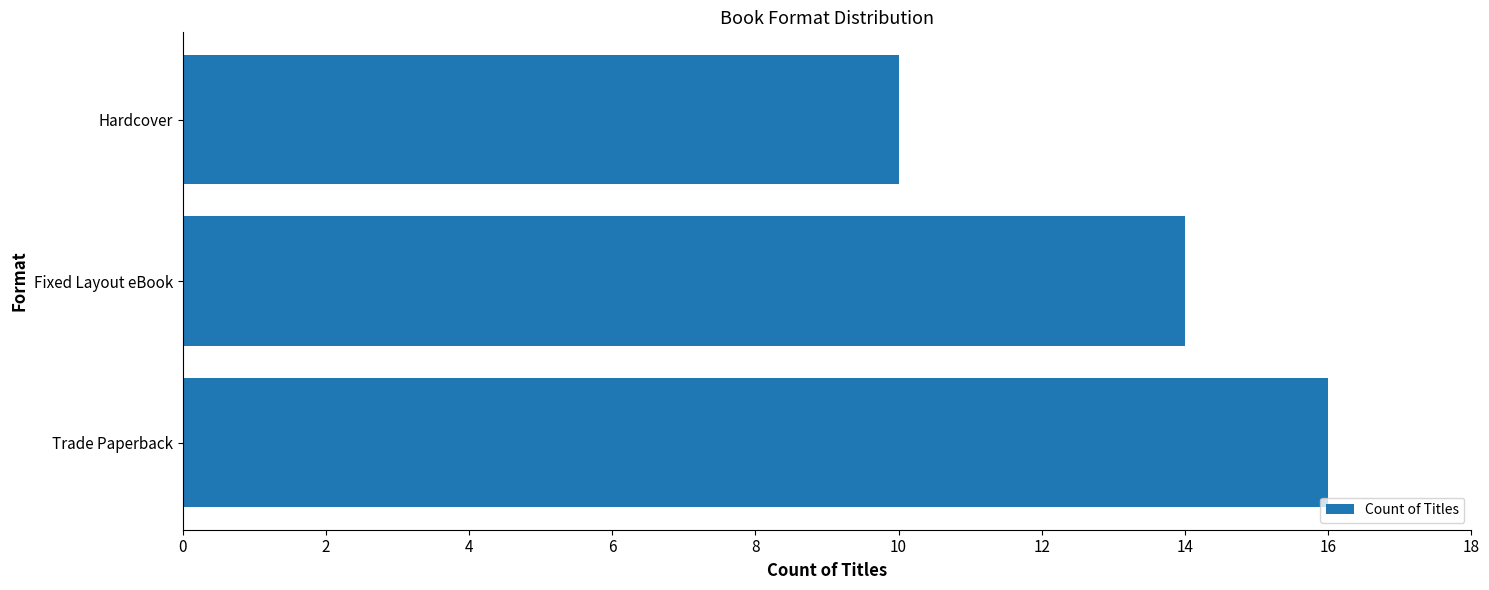

What is the ratio of the value at Fixed Layout eBook to the value at Trade Paperback?

0.9